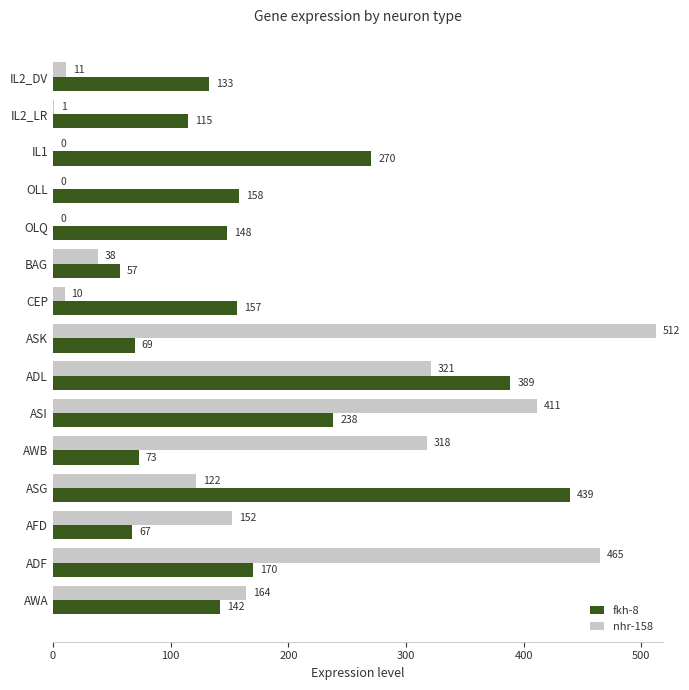

What is the approximate value of nhr-158 at AWB?

317.7